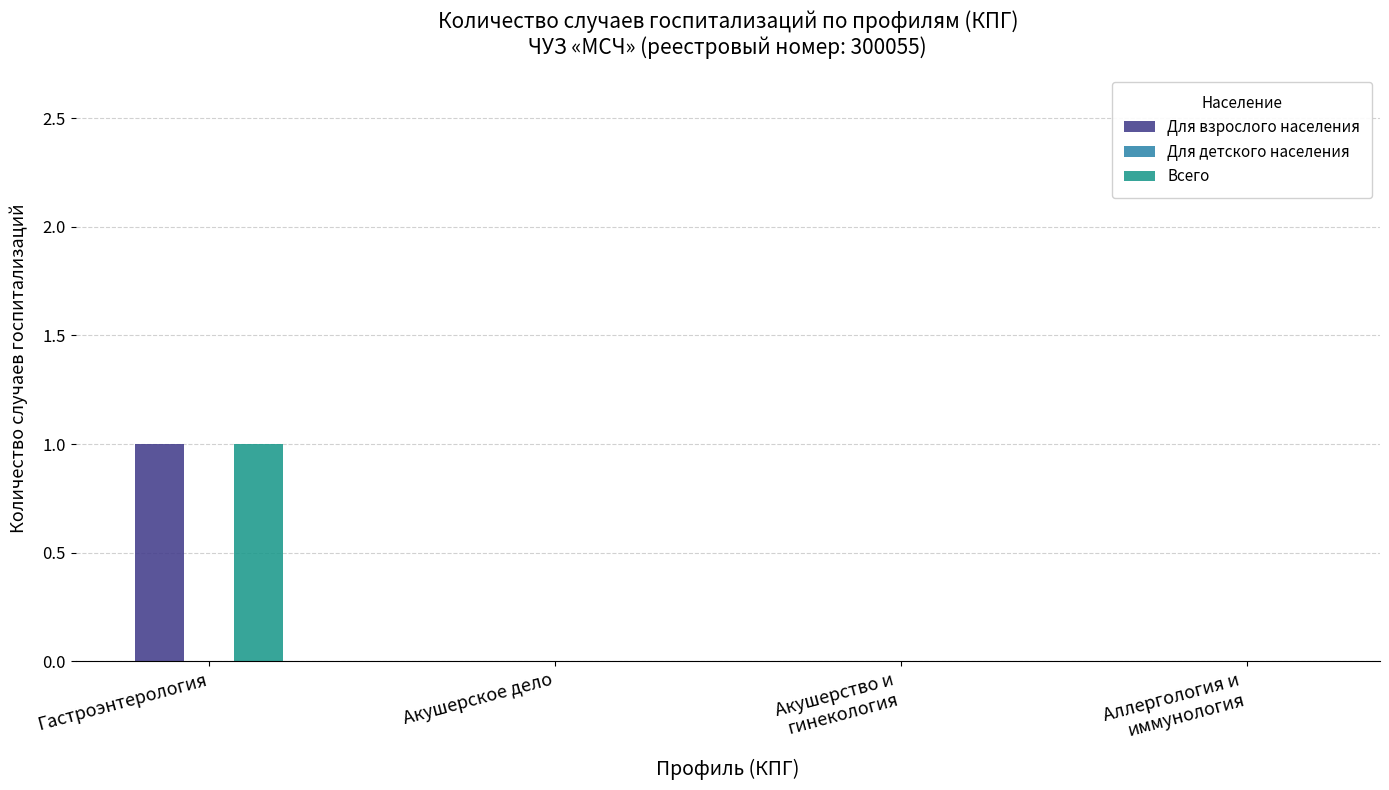

Which label corresponds to the largest value in the chart?

Гастроэнтерология